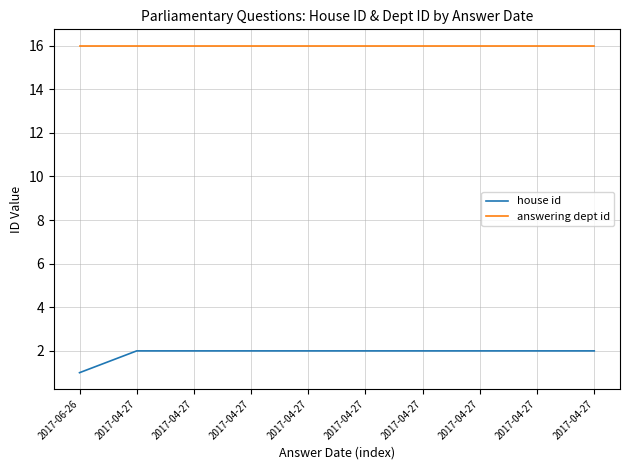

True or false: answering dept id has more than 2 interior local peaks.

False